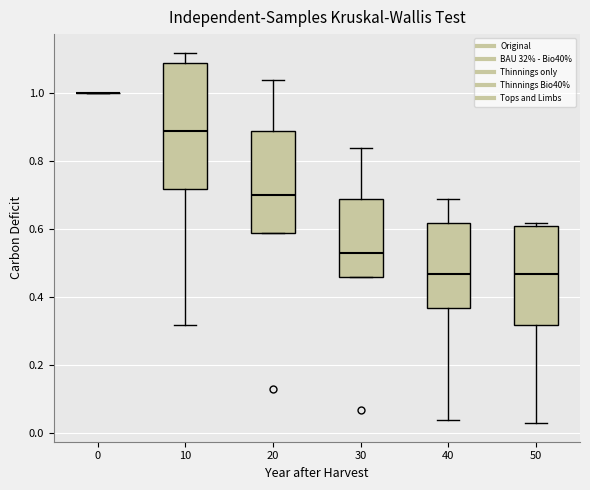

Comparing the boxes themselves (not the whiskers), which one is the tallest?

10